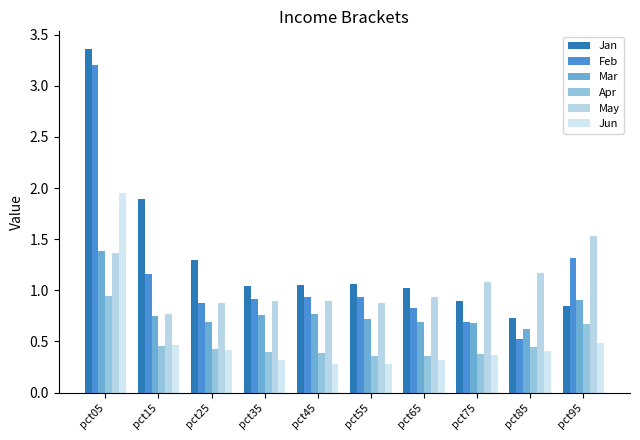

True or false: Jan has a value of 0.8 at pct95.

True